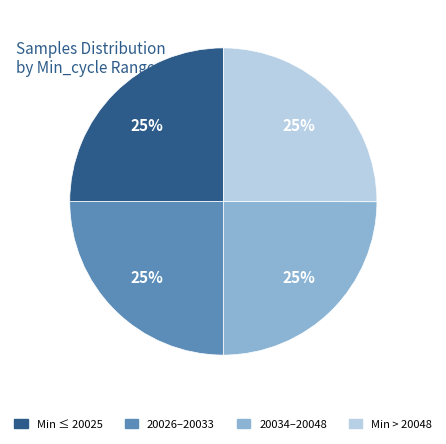

How many slices are in this pie chart?

4